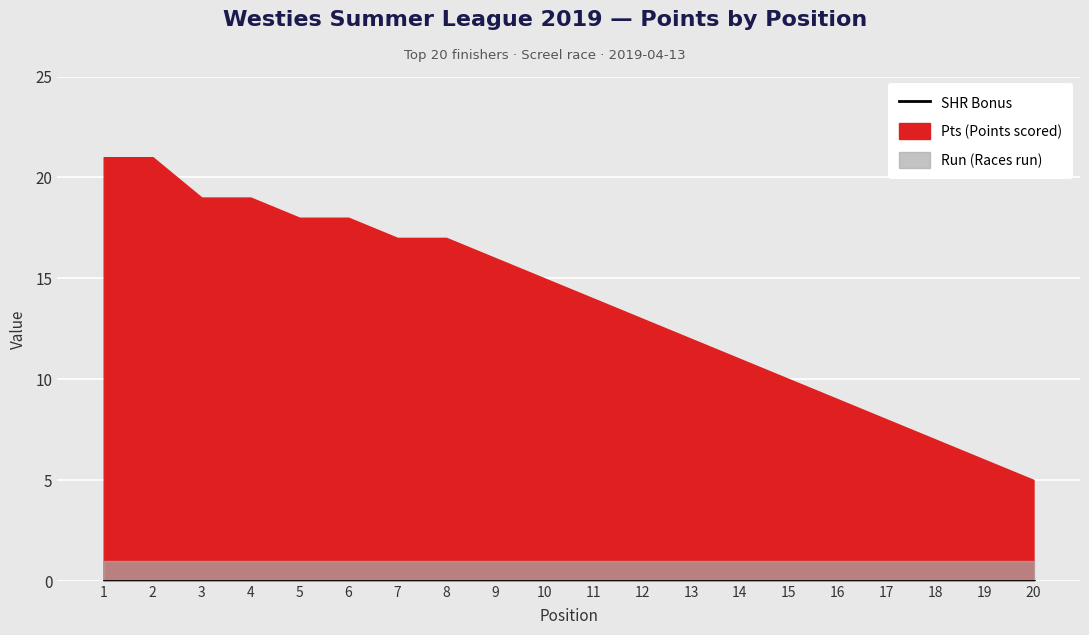

True or false: Run and SHR Bonus intersect in this chart.

False